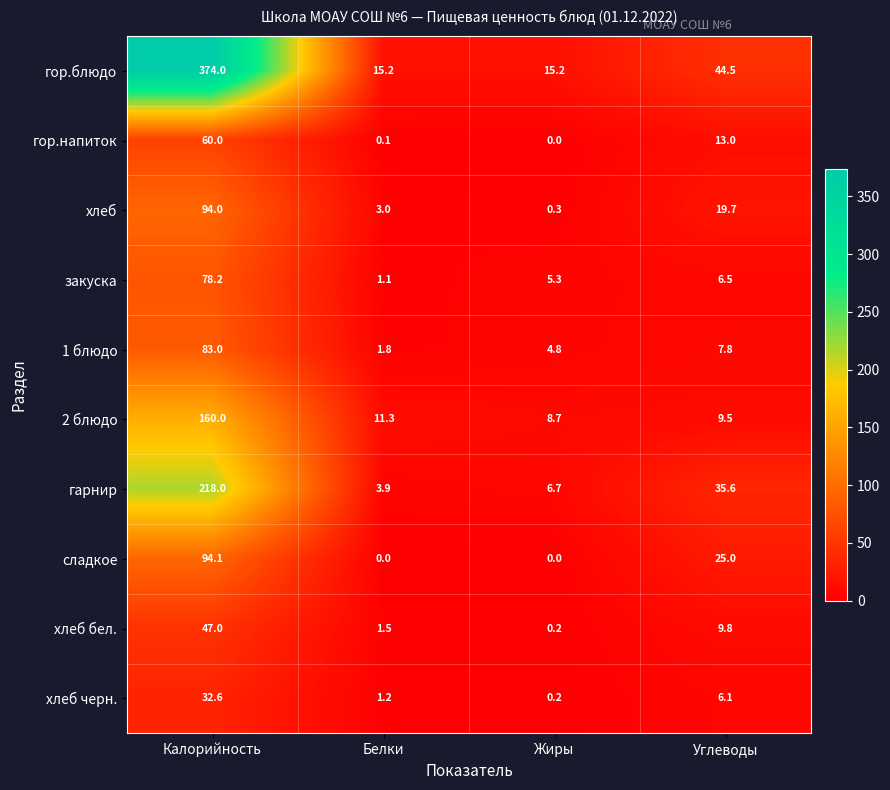

What is the difference between the maximum and second lowest values in the хлеб черн. series?

31.4